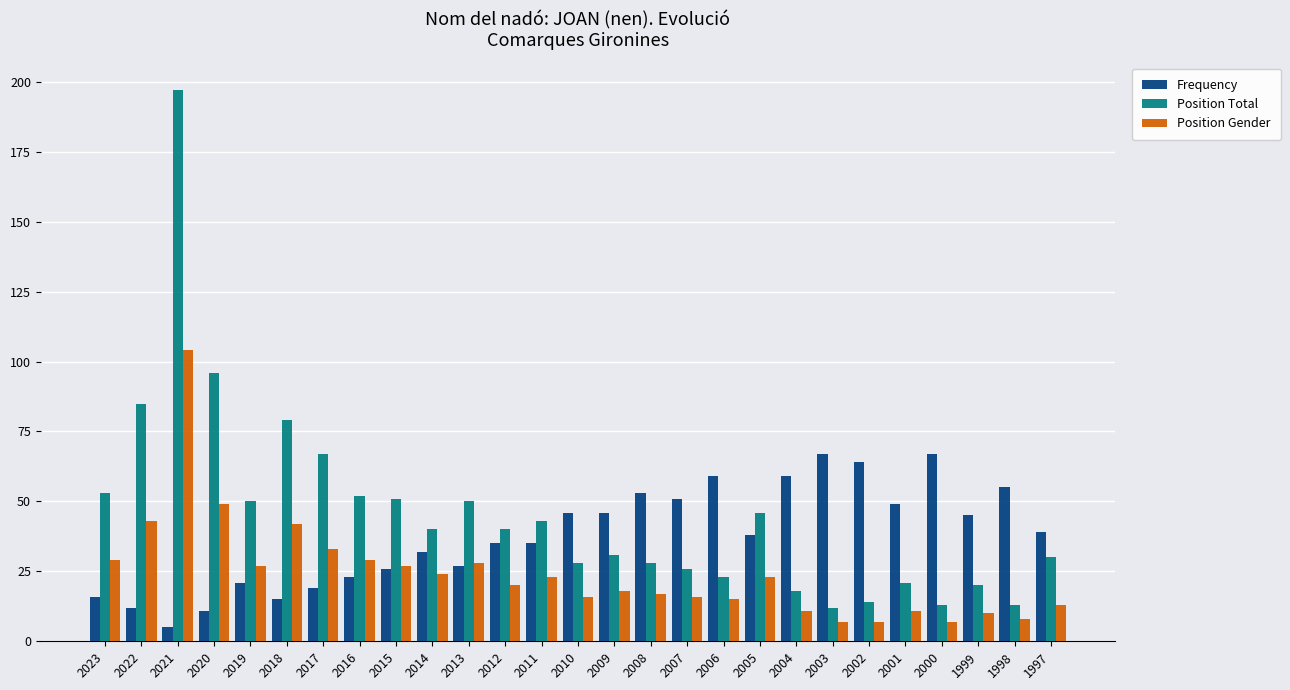

At which label is Position Total closest to 104?

2020